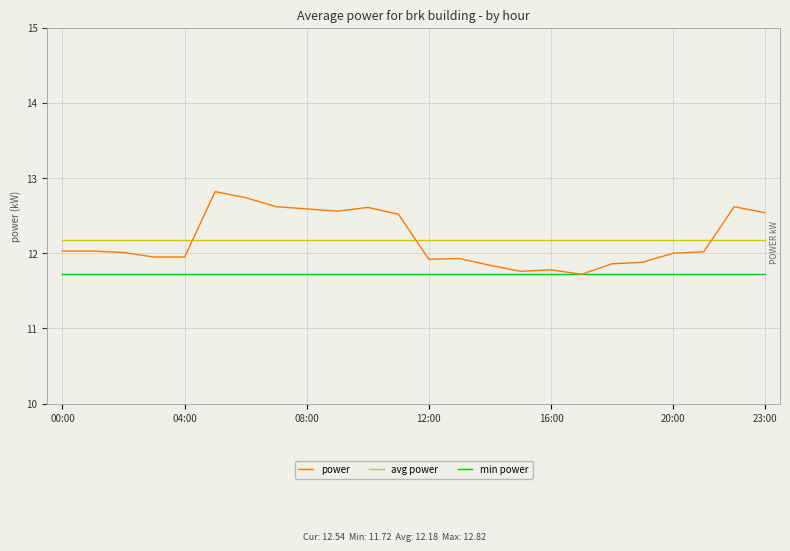

Count the number of categories in the chart.

24